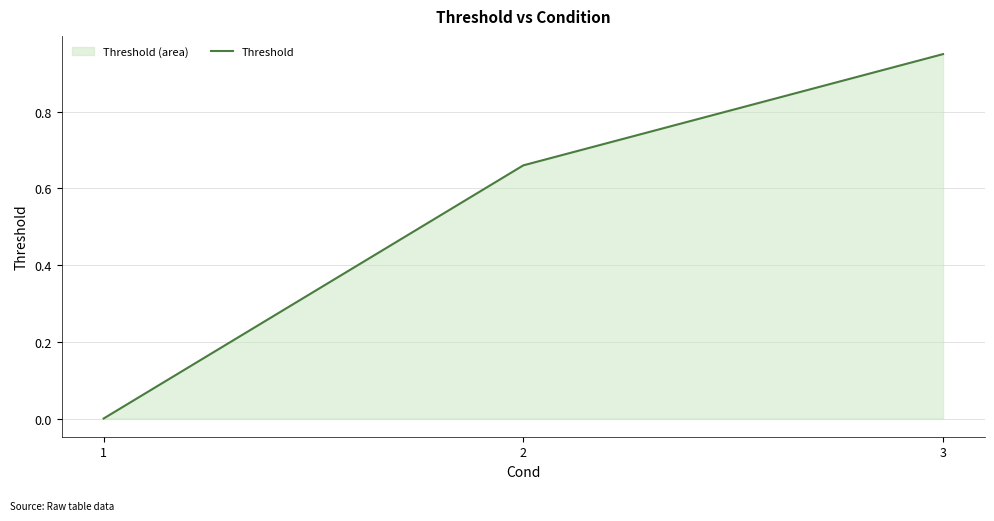

What is the change in value from 1 to 3?

+0.9